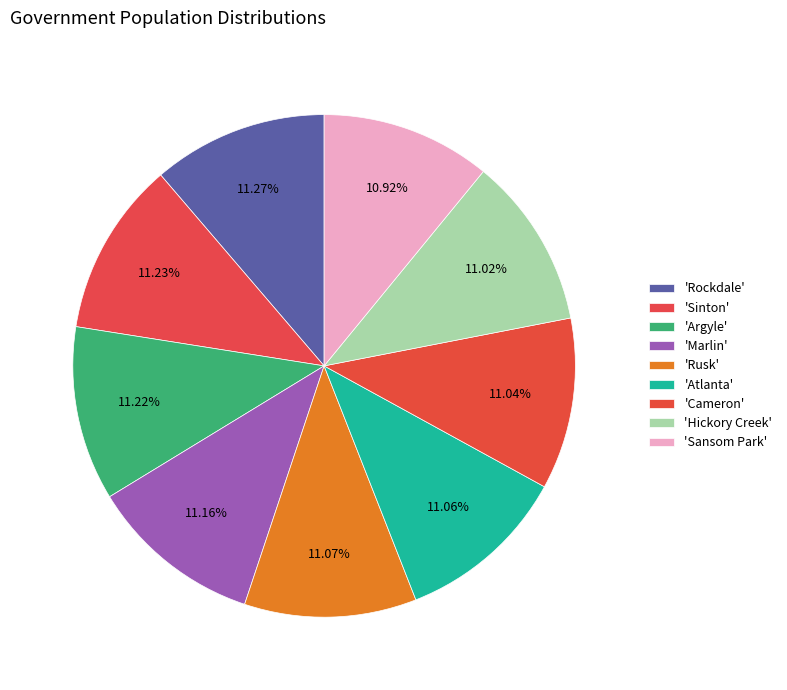

Rank the categories by value from lowest to highest.

Sansom Park, Hickory Creek, Cameron, Atlanta, Rusk, Marlin, Argyle, Sinton, Rockdale